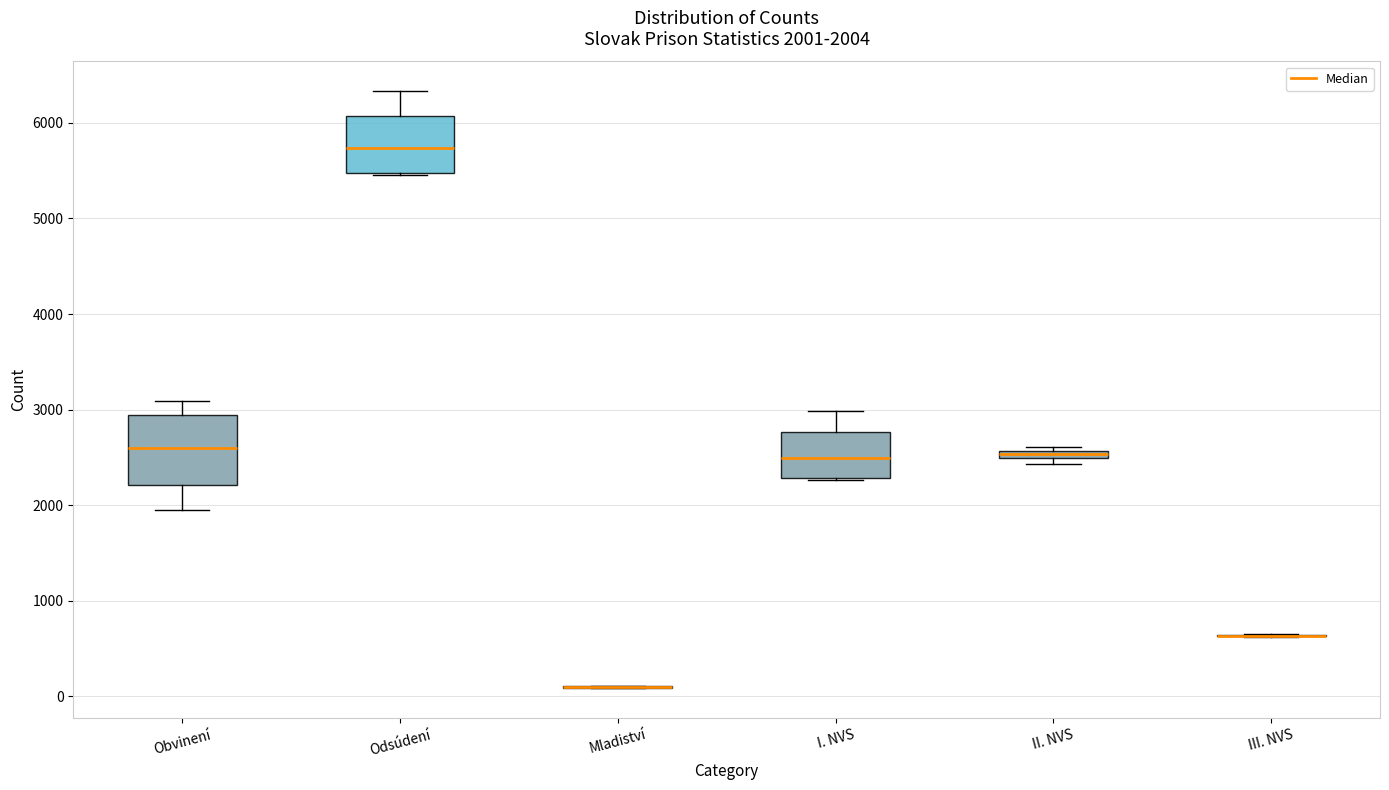

Comparing the boxes themselves (not the whiskers), which one is the tallest?

Obvinení